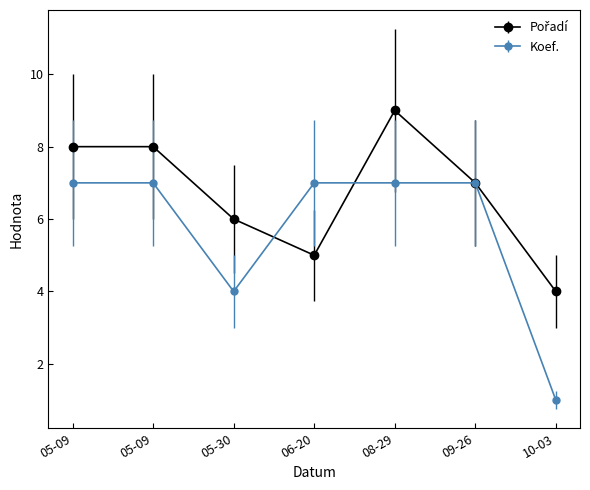

List the series in order of their peak value, lowest first.

Koef., Pořadí